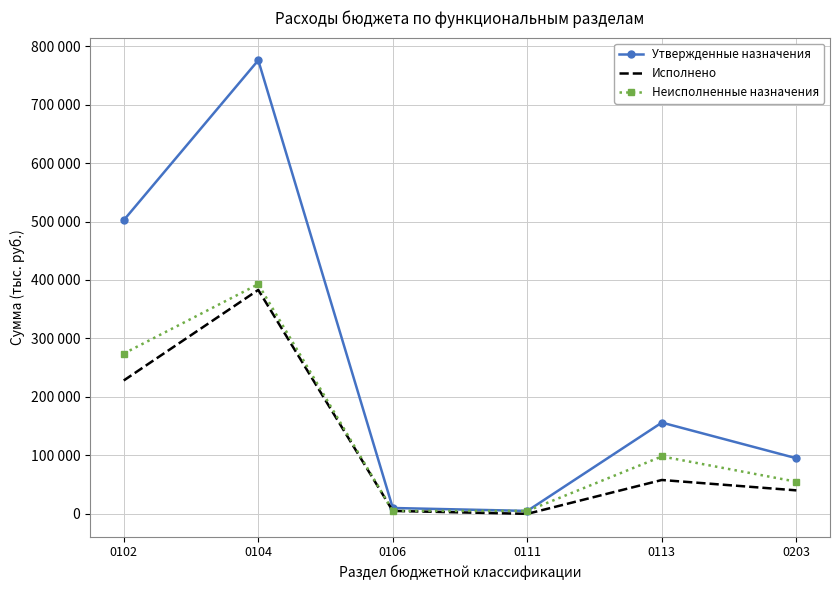

What are all the series names shown in the legend?

Утвержденные назначения, Исполнено, Неисполненные назначения